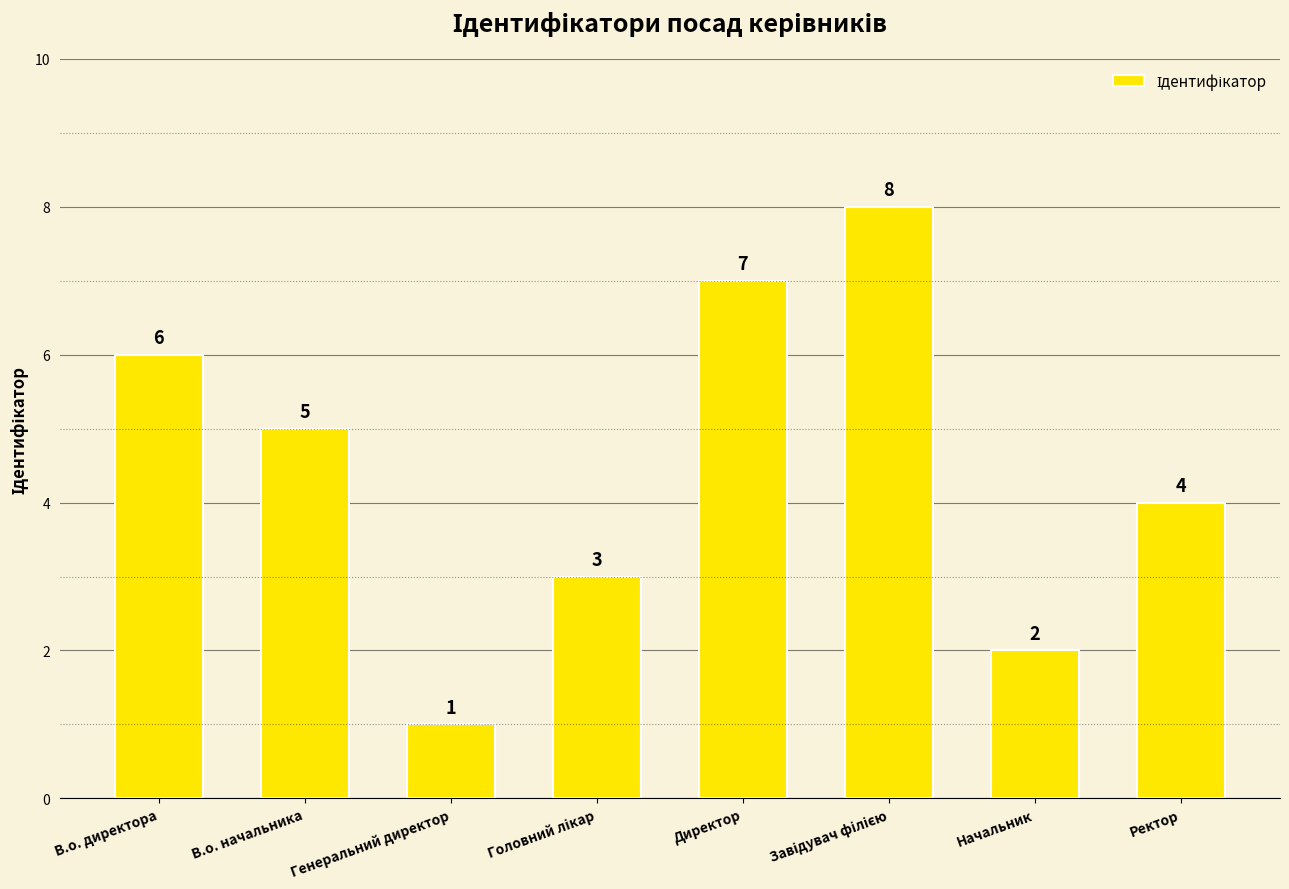

What is the smallest value displayed?

1